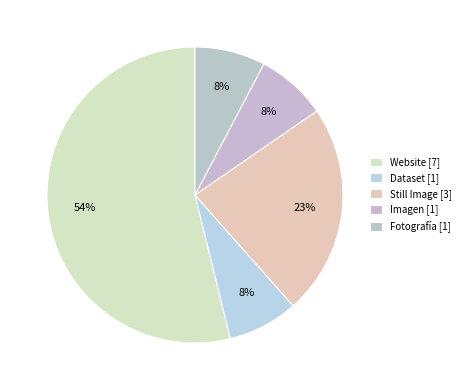

Rank the categories by value from highest to lowest.

Website, Still Image, Dataset, Imagen, Fotografía